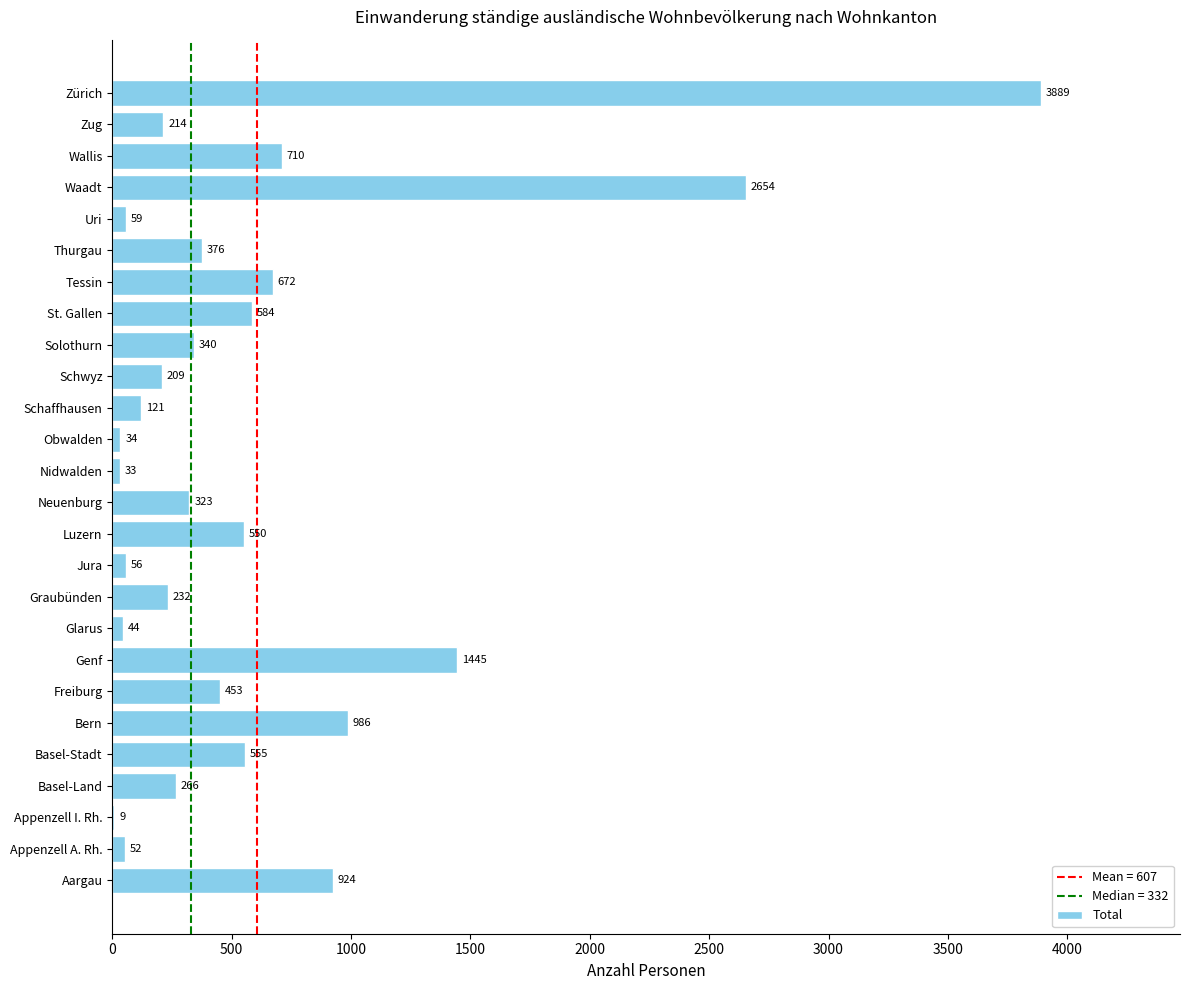

What is the change in value from Luzern to Neuenburg?

-227